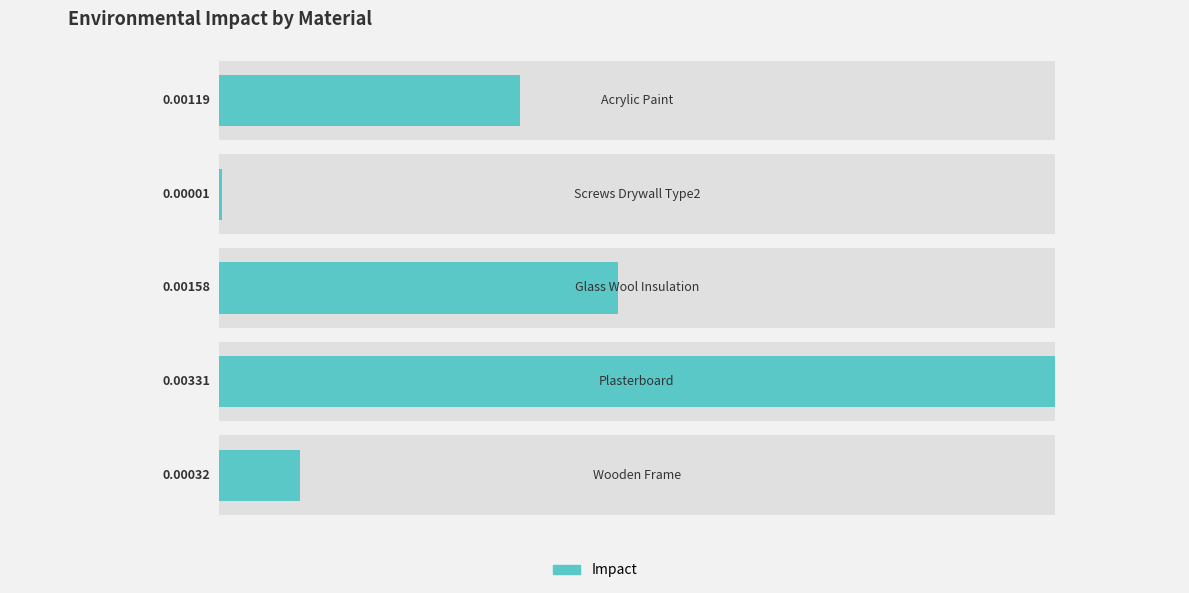

Count the number of data series in this chart.

1